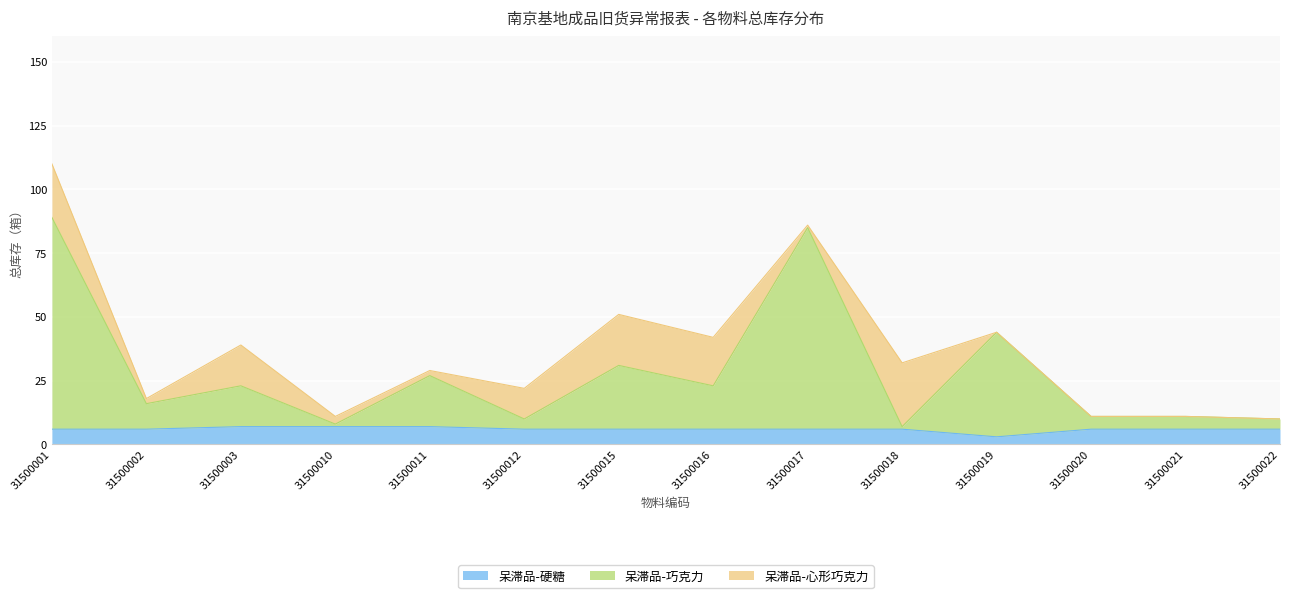

At which label does 呆滞品-巧克力 first exceed 23?

31500001